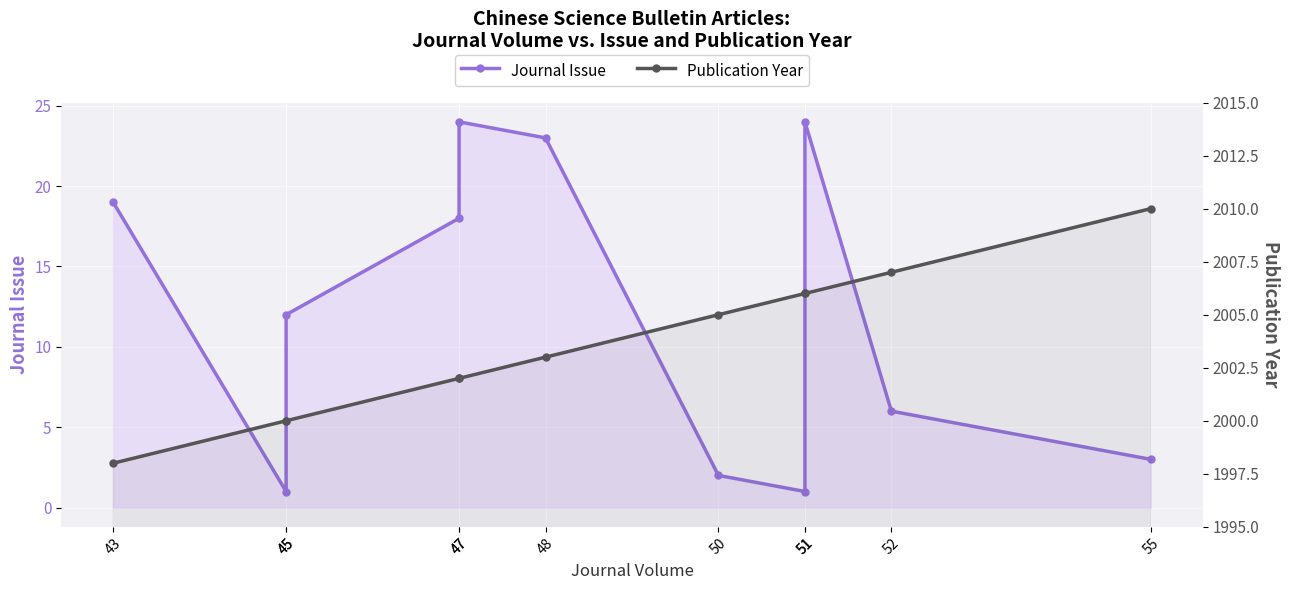

What is the sum of all Journal Issue values?

133